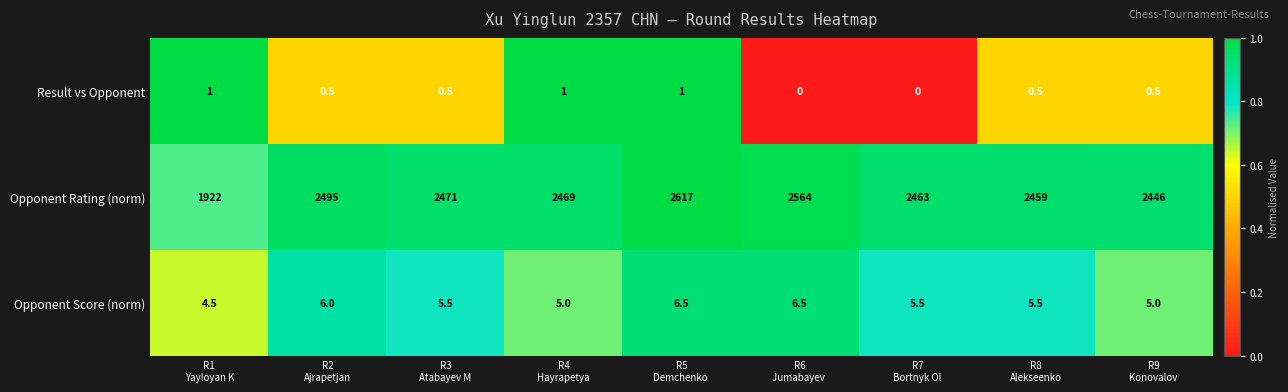

What is the total value across all series at R2
Ajrapetjan?

2501.5